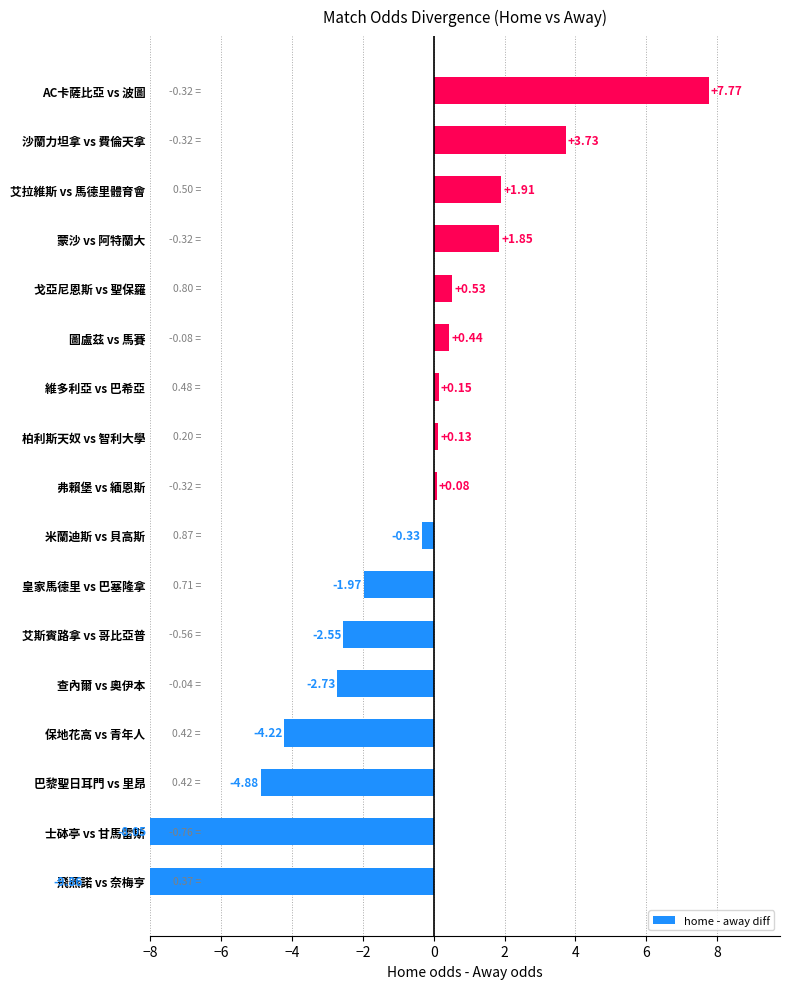

Reading left to right, transcribe all the data shown in this chart.

-9.9	-8.1	-4.9	-4.2	-2.7	-2.6	-2.0	-0.3	0.1	0.1	0.1	0.4	0.5	1.9	1.9	3.7	7.8